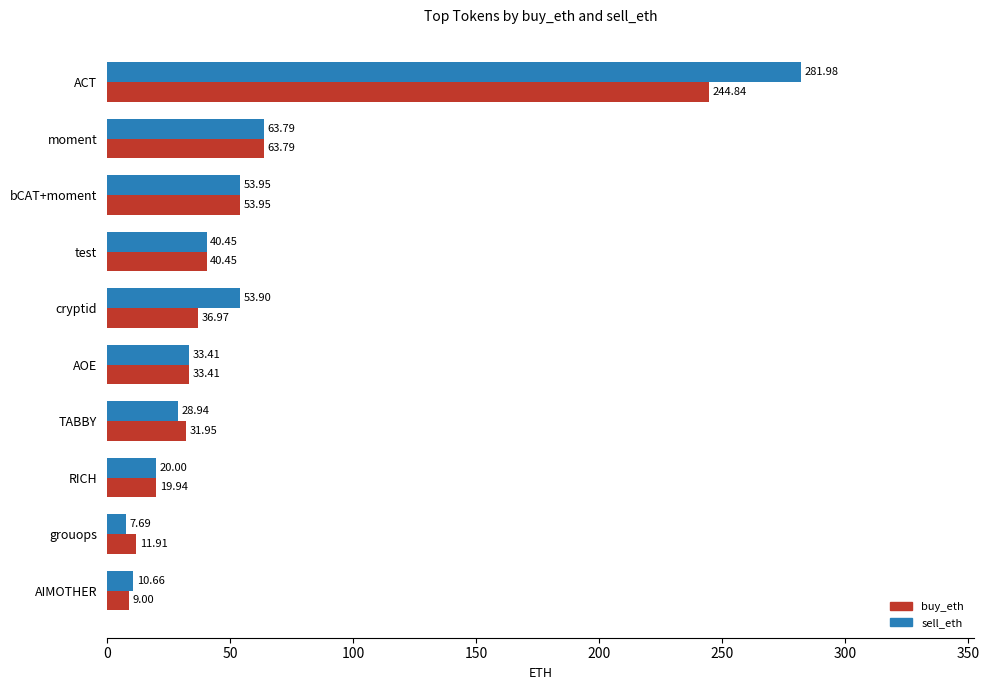

Which series changed the most between ACT and AIMOTHER?

sell_eth